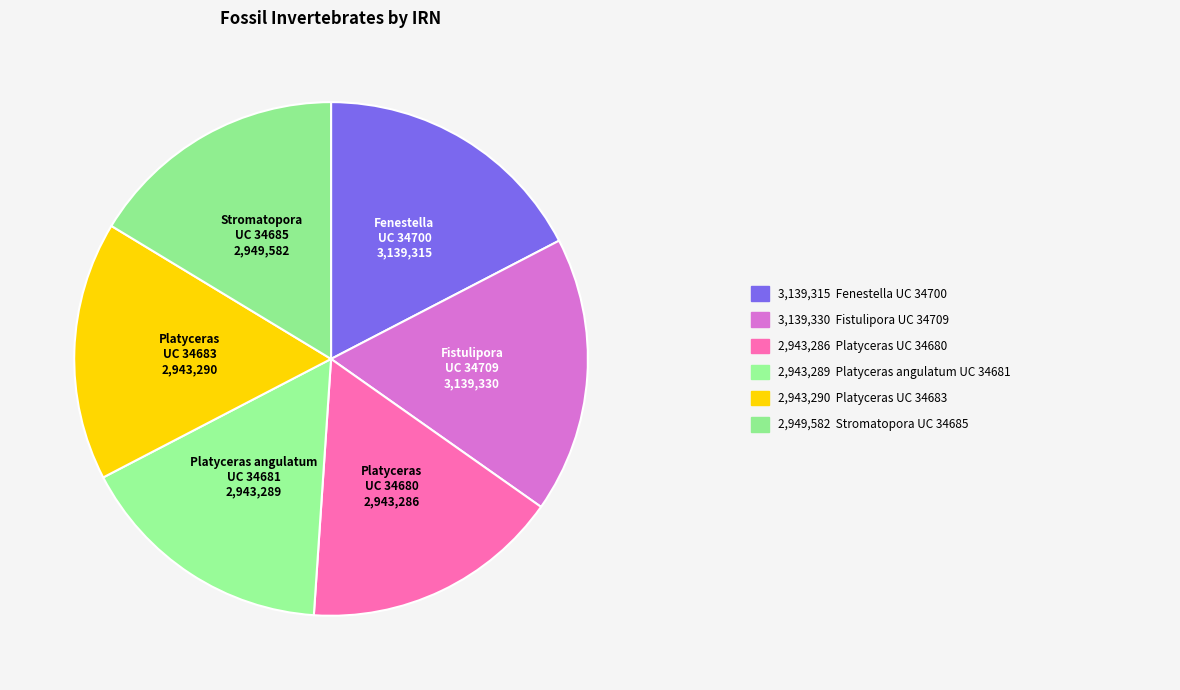

Is there any slice that represents more than half of the pie?

No